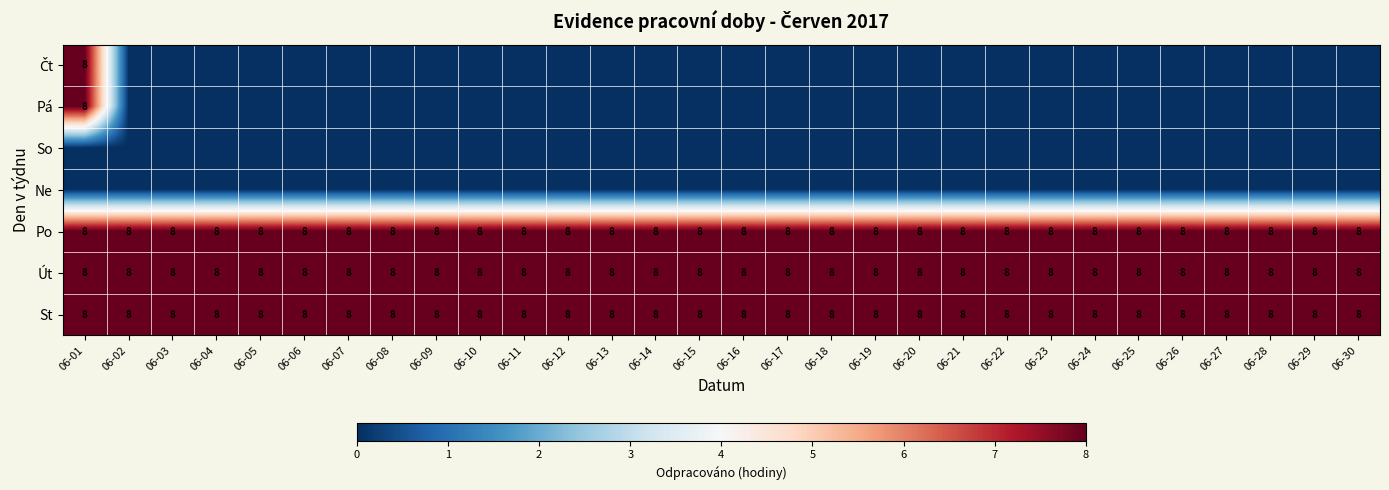

At which category does the chart reach its peak across all series?

06-01